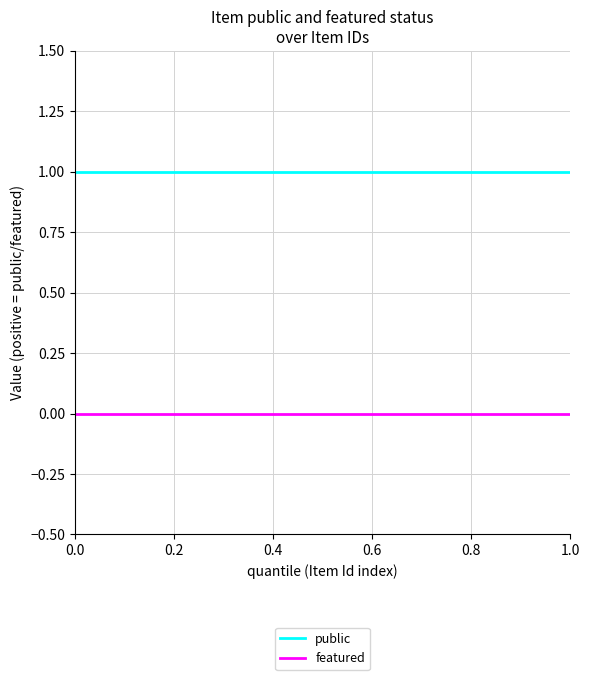

What are all the series names shown in the legend?

public, featured